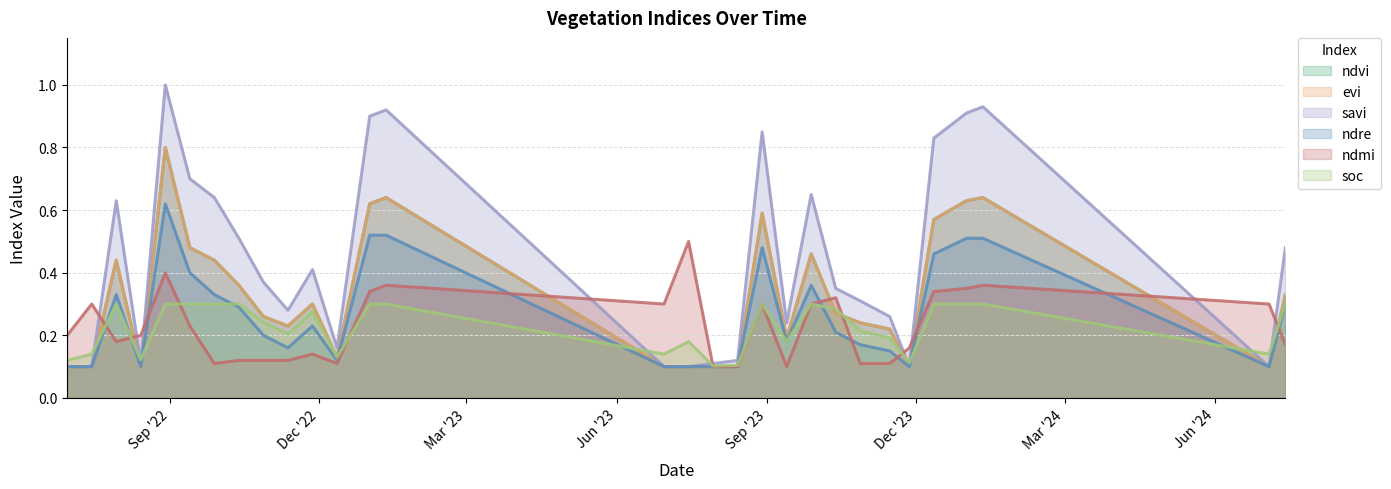

True or false: soc and ndvi cross at least once.

True